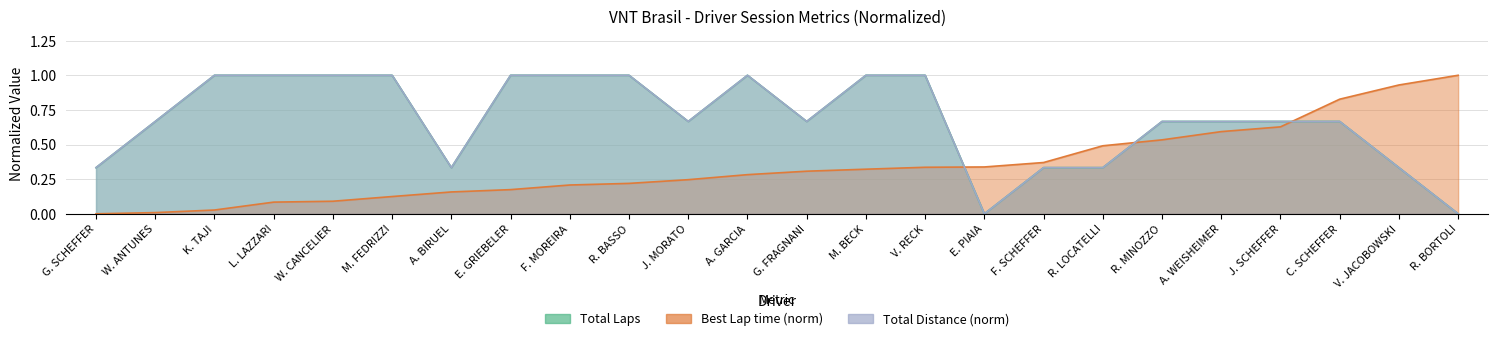

What position from the left is K. TAJI?

3